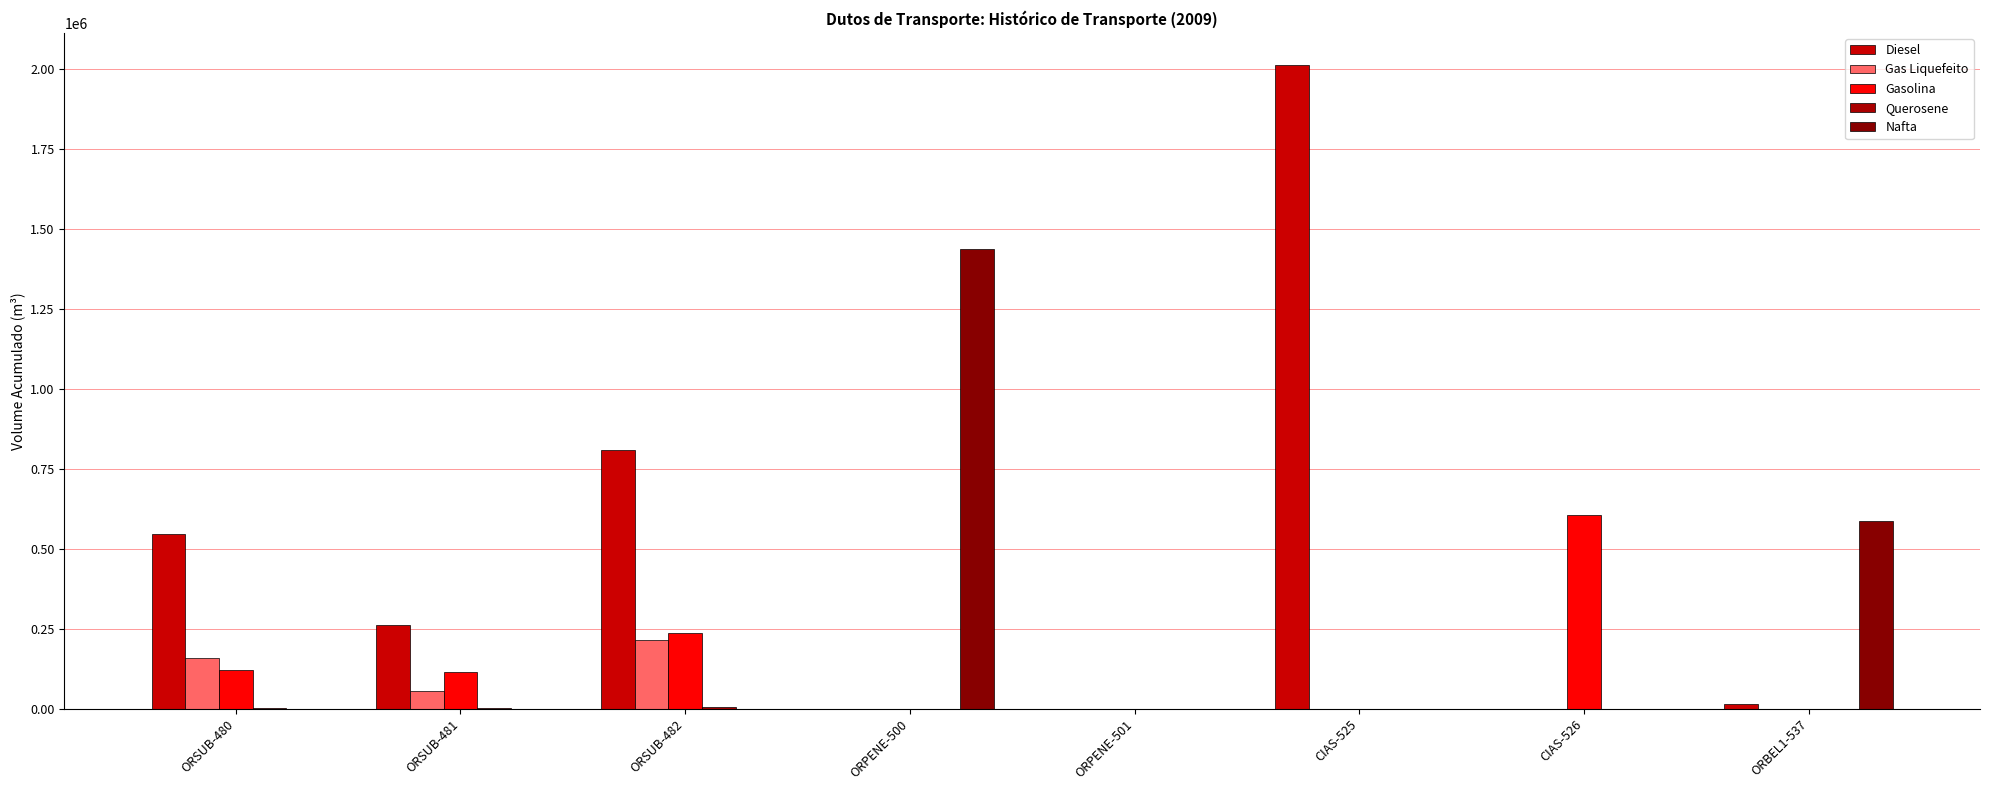

What is the difference between the Gasolina values at ORSUB-482 and ORBEL1-537?

235564